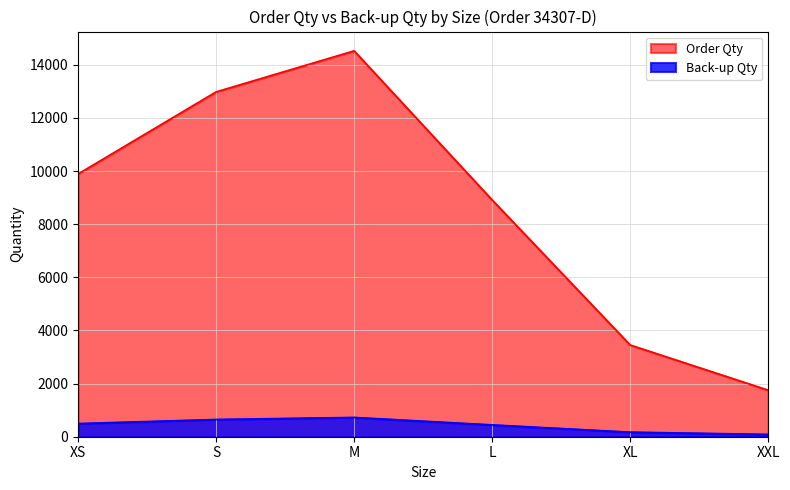

Which series has the largest total across all categories?

Order Qty